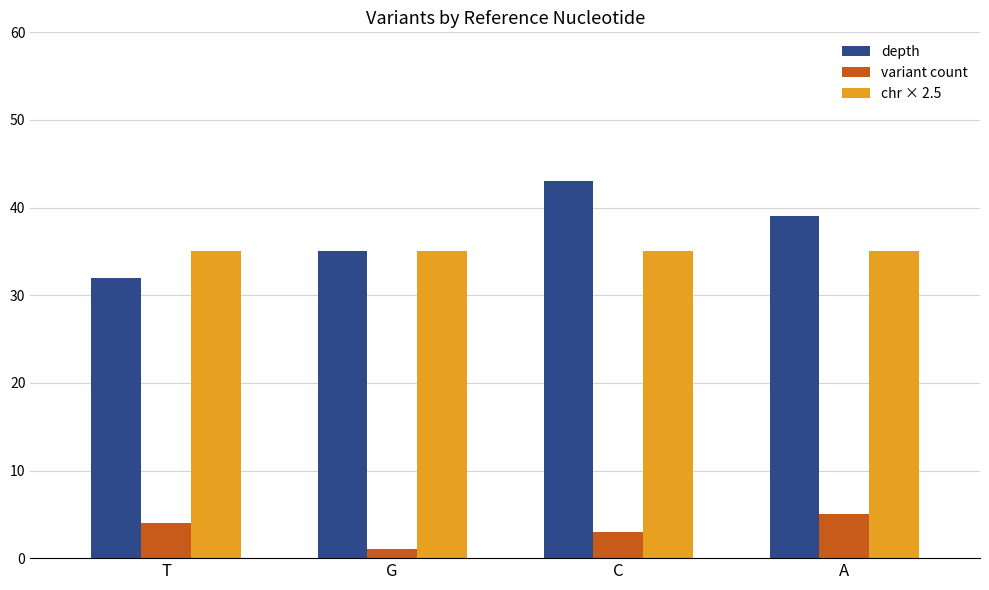

True or false: chr × 2.5 has a value of 63 at A.

False